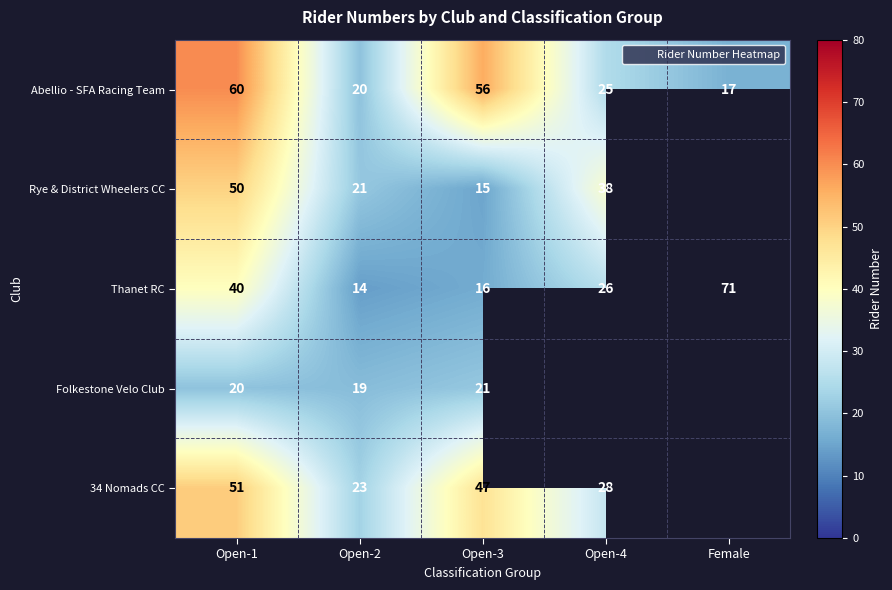

List the series in order of their peak value, highest first.

Thanet RC, Abellio - SFA Racing Team, 34 Nomads CC, Rye & District Wheelers CC, Folkestone Velo Club